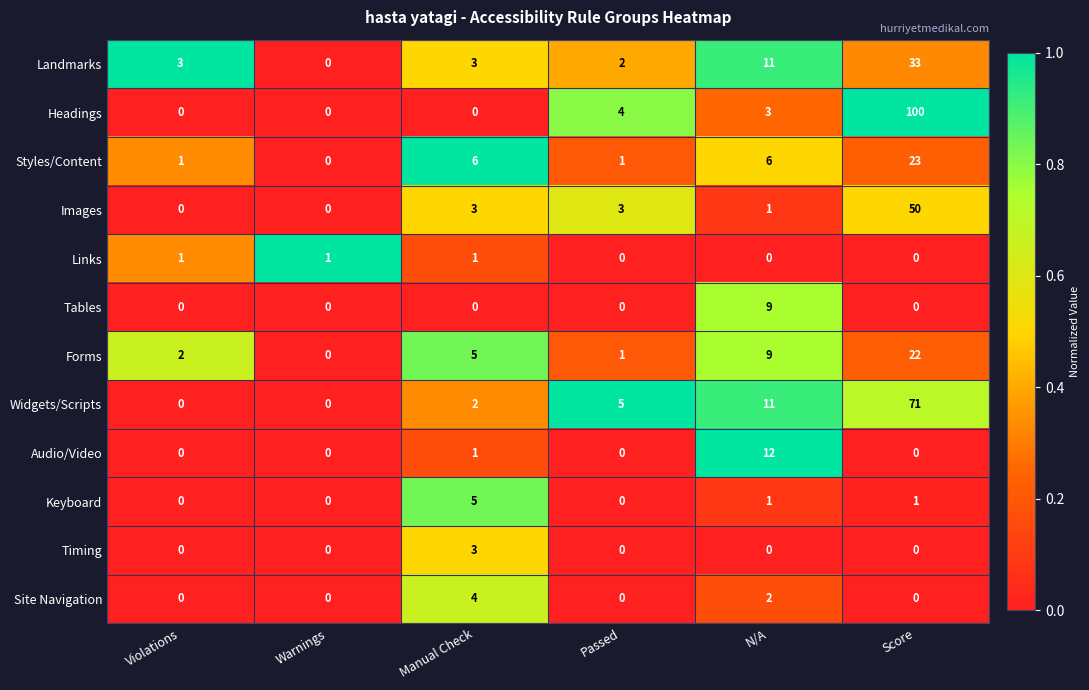

Rank the series by their maximum value, from highest to lowest.

Headings, Widgets/Scripts, Images, Landmarks, Styles/Content, Forms, Audio/Video, Tables, Keyboard, Site Navigation, Timing, Links